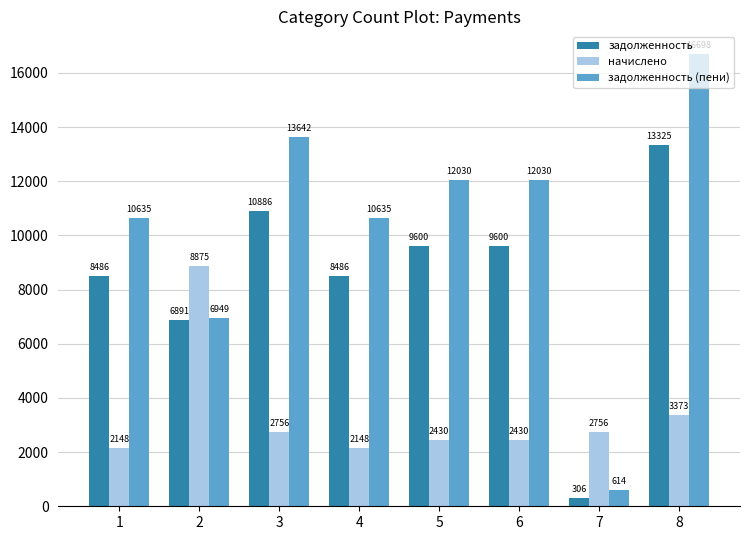

At which category does the chart reach its minimum across all series?

7